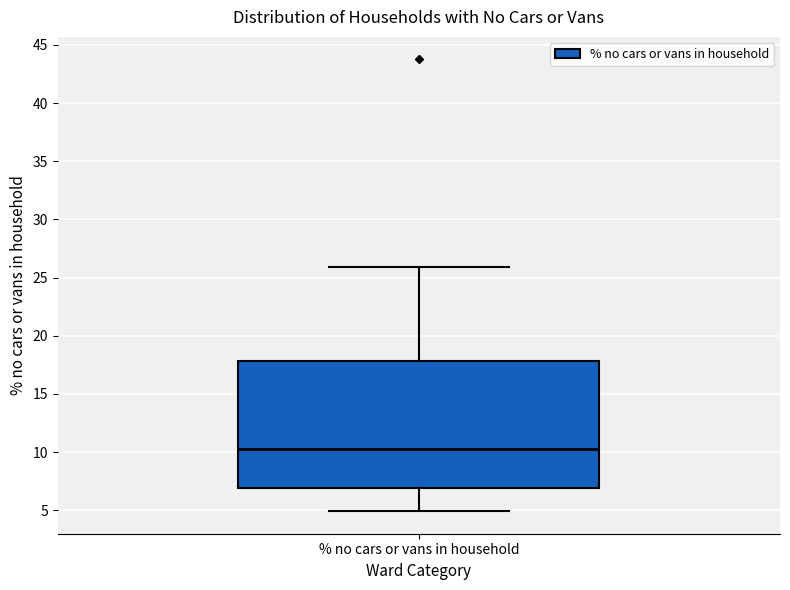

Where is the upper edge of the box for % no cars or vans in household on the y-axis? The values are not printed on the chart, so give them approximately, as read against the axis.

18.0